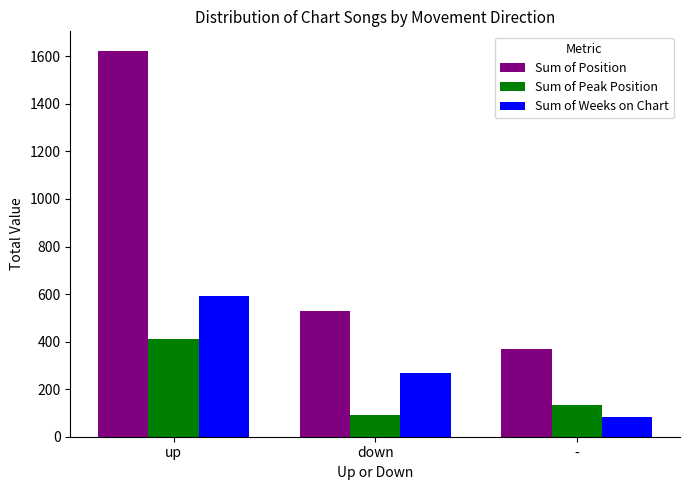

What is the difference between the highest and lowest values at down?

439